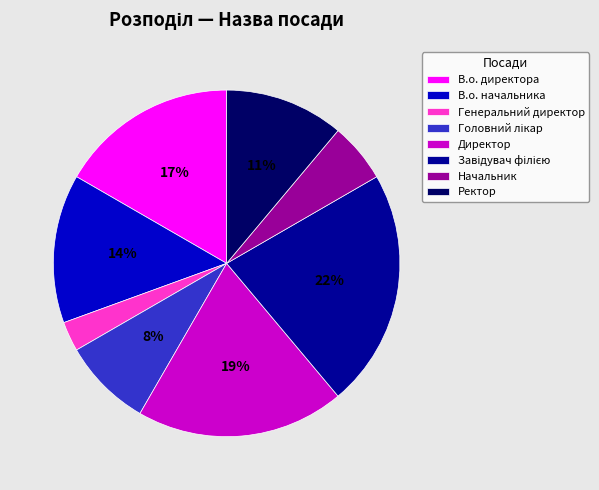

To the nearest percent, what is the average slice percentage?

12%